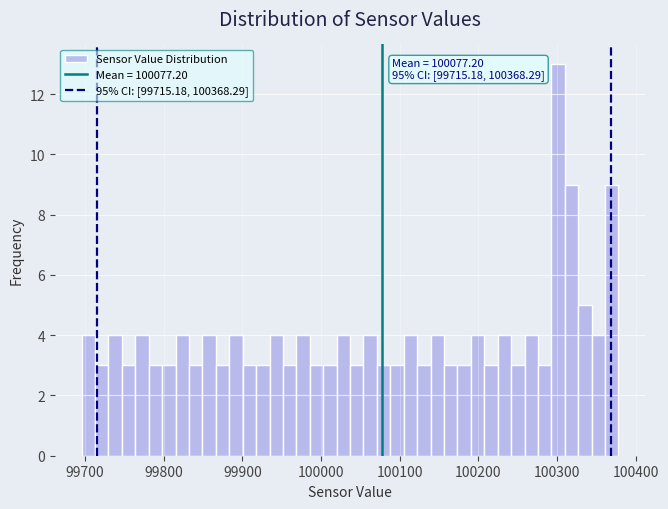

Read against the x-axis, roughly where is the centre of the tallest bar?

100300